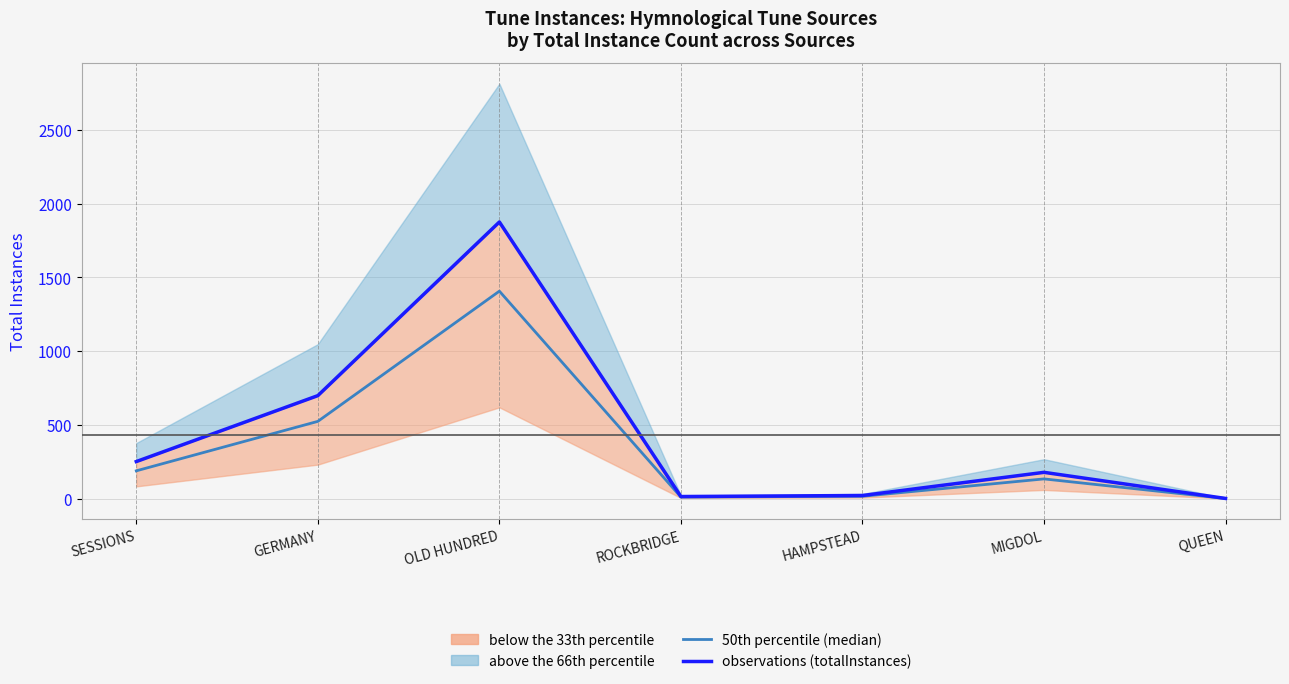

How many lines are shown in the chart?

2